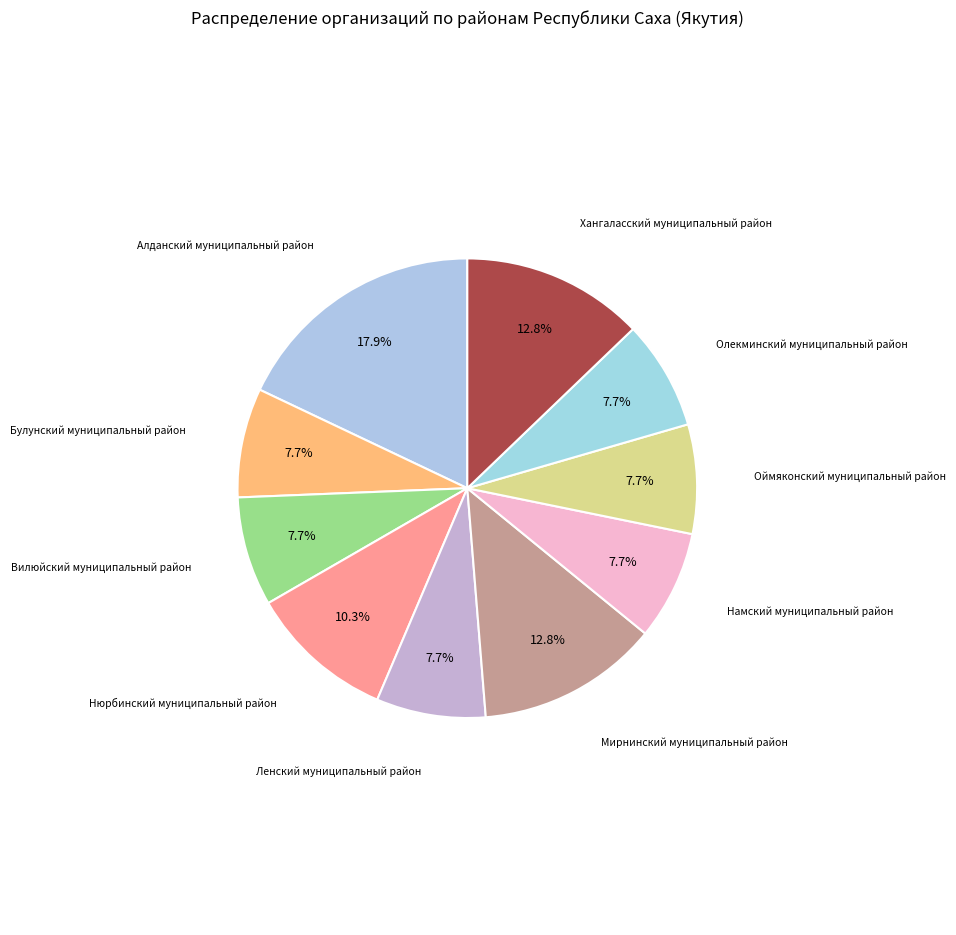

To the nearest percent, what is the average slice percentage?

10%